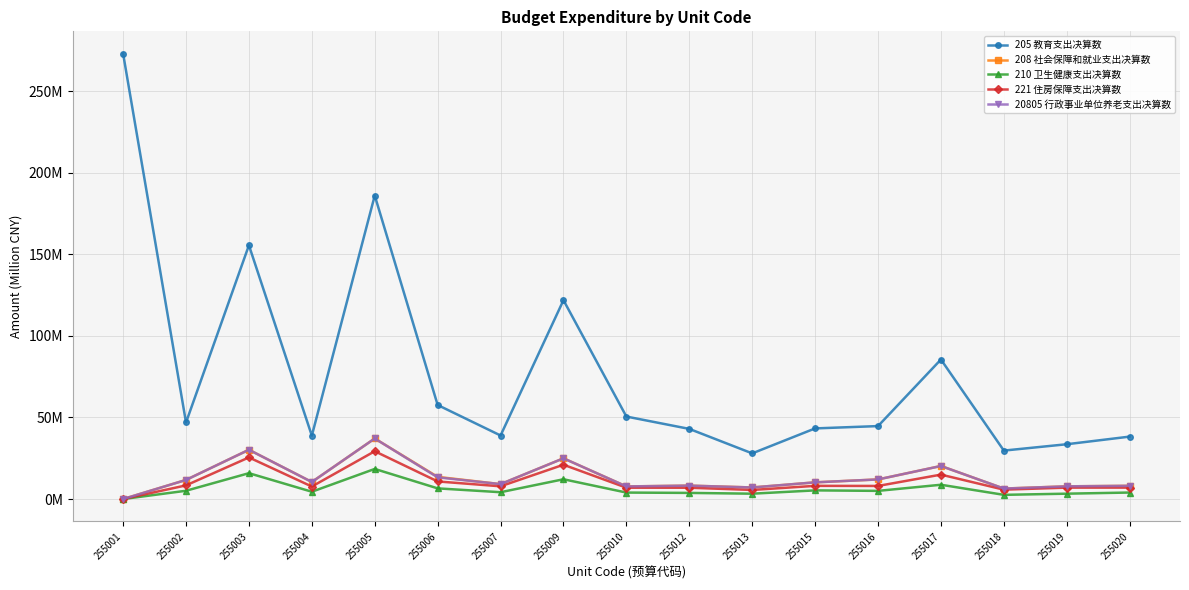

At how many categories does at least one series exceed 123?

3